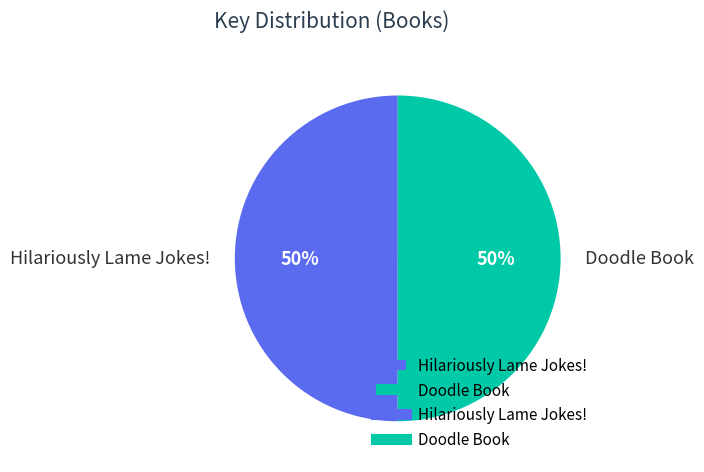

To the nearest percent, what portion does Doodle Book represent?

50%